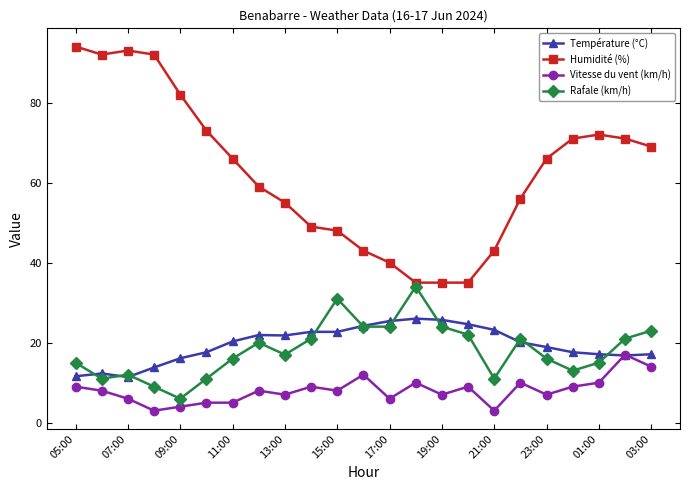

True or false: Température (°C) and Humidité (%) intersect in this chart.

False